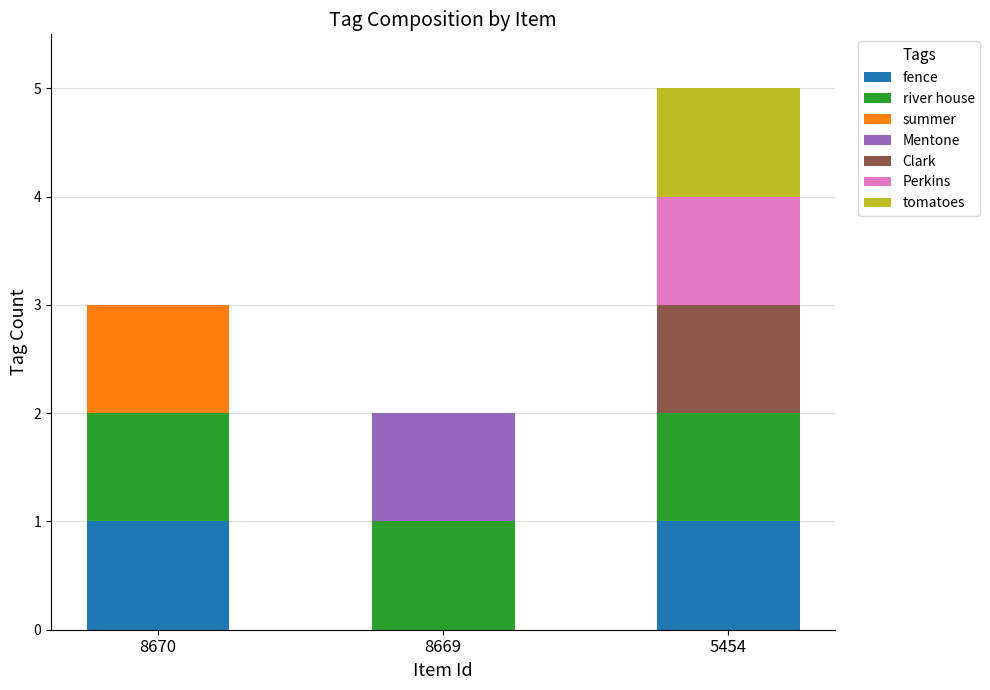

At which category is the sum across all series the highest?

5454